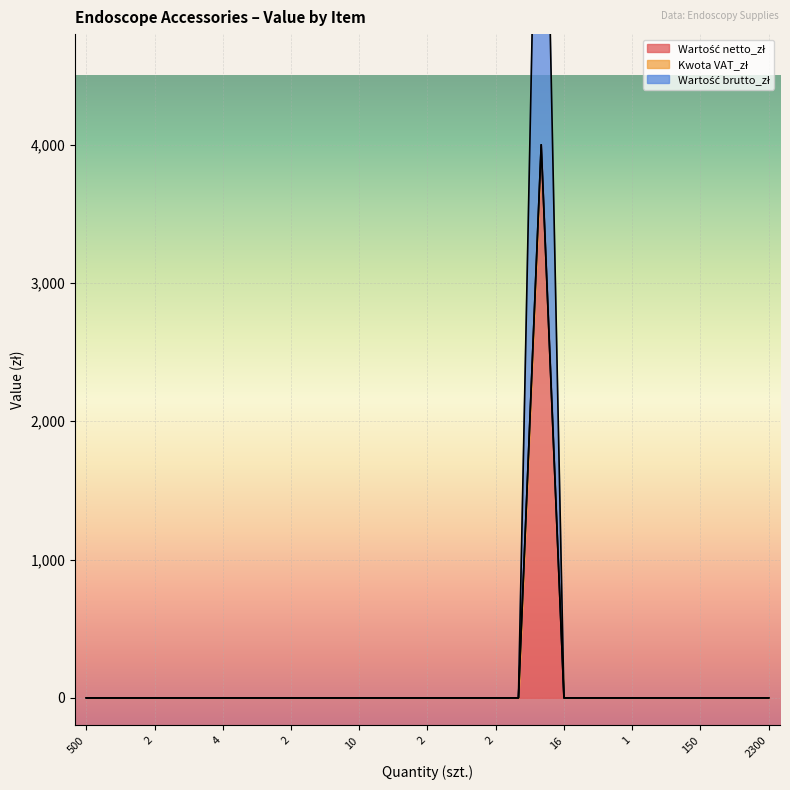

At which label does Wartość brutto_zł reach its minimum?

500